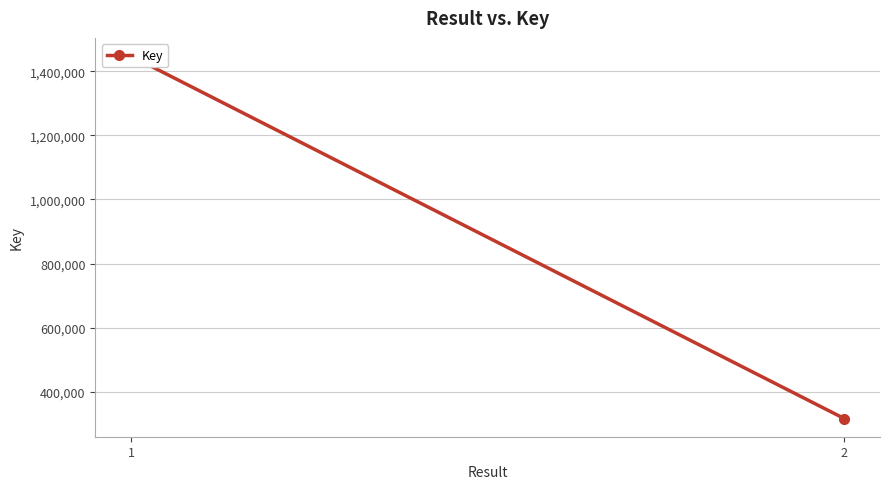

What is the sum of all values?

1763735